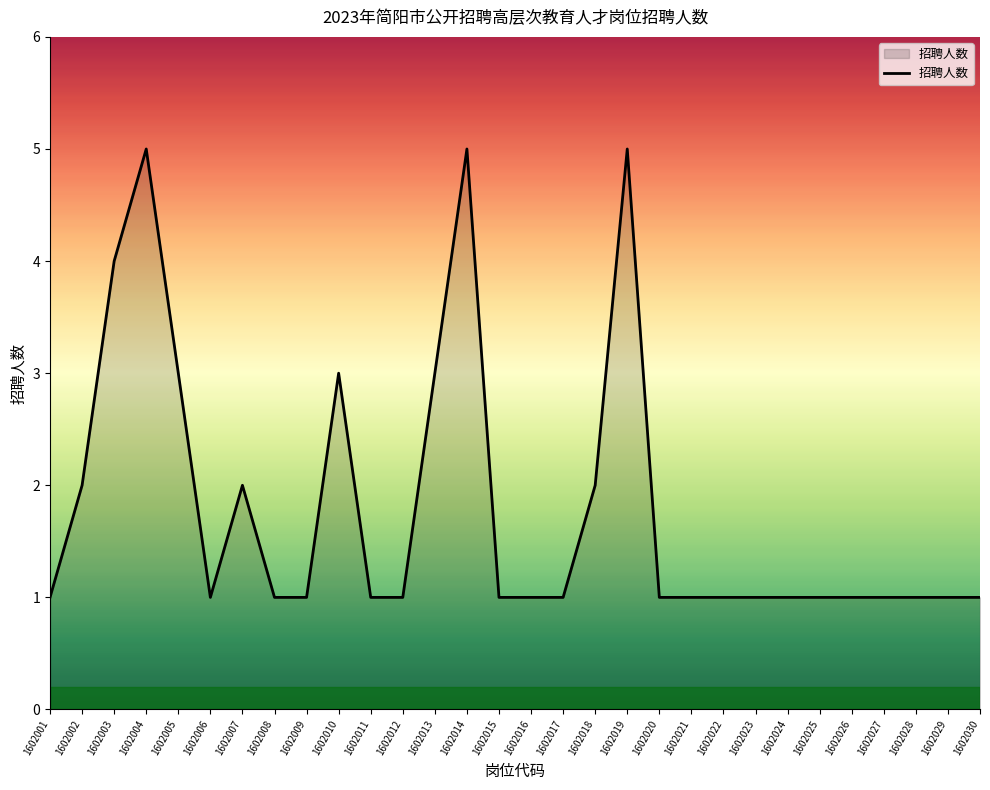

Reading left to right, extract all data points from this chart.

1	2	4	5	3	1	2	1	1	3	1	1	3	5	1	1	1	2	5	1	1	1	1	1	1	1	1	1	1	1